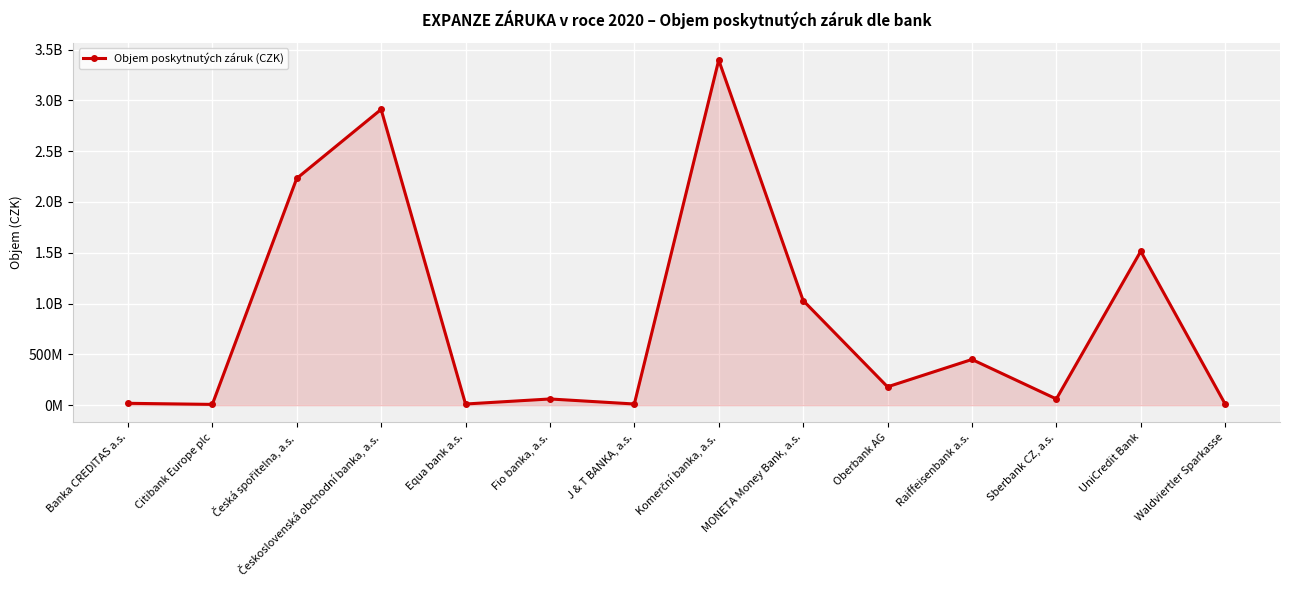

What is the difference between the values at MONETA Money Bank, a.s. and Česká spořitelna, a.s.?

1201112562